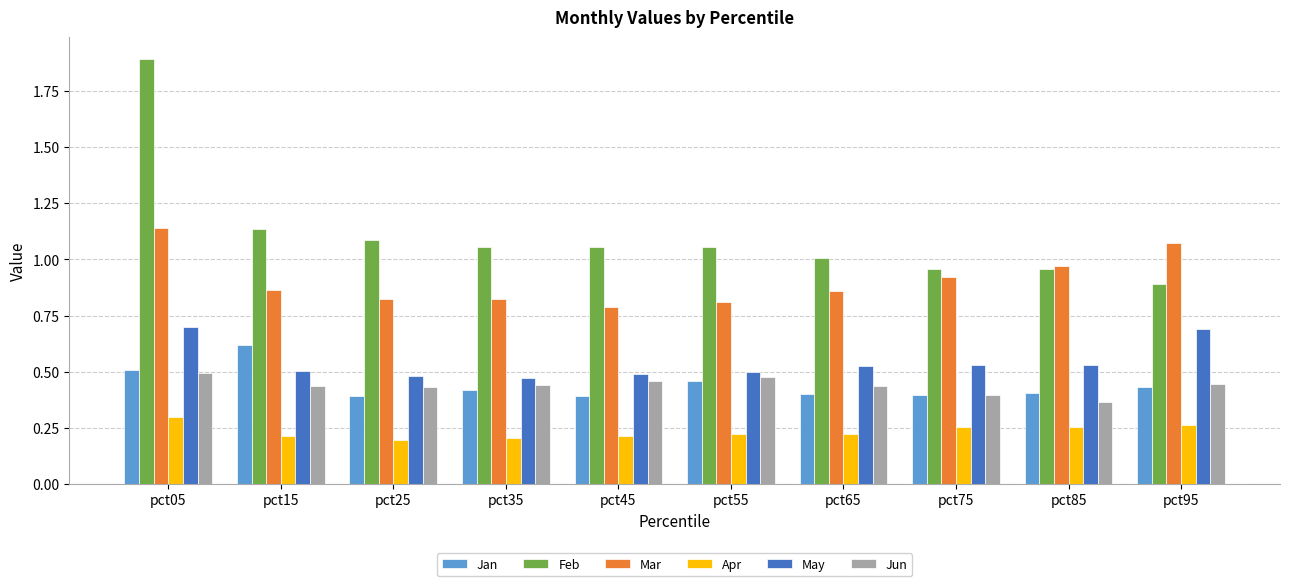

Which category has the lowest value in the Feb series?

pct95